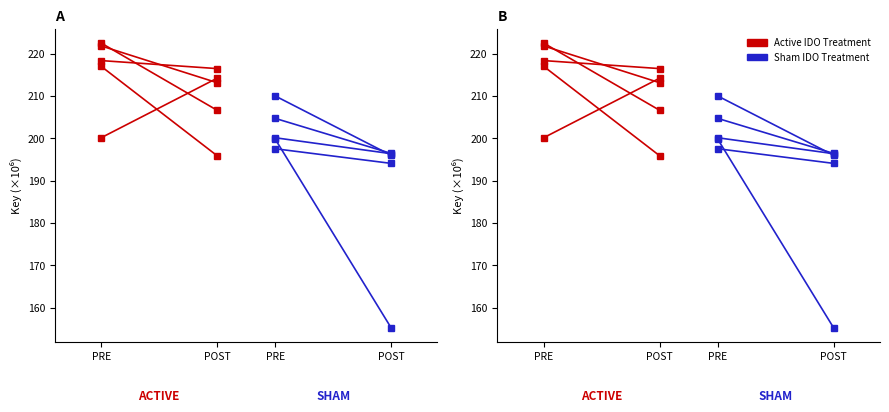

At which category is the sum across all series the highest?

PRE